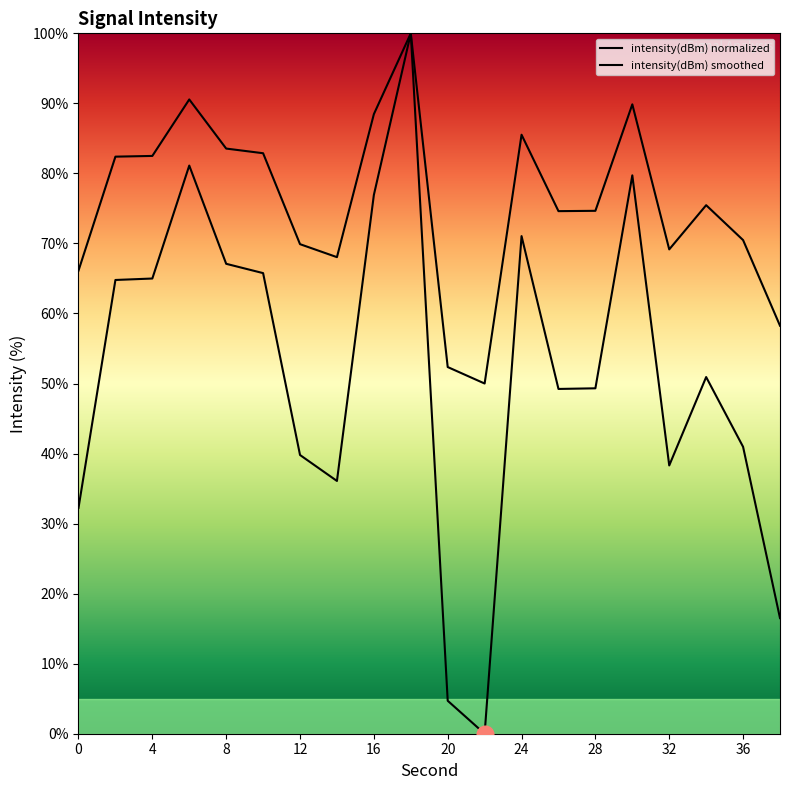

Rank the series by their average value, from lowest to highest.

intensity(dBm) normalized, intensity(dBm) smoothed